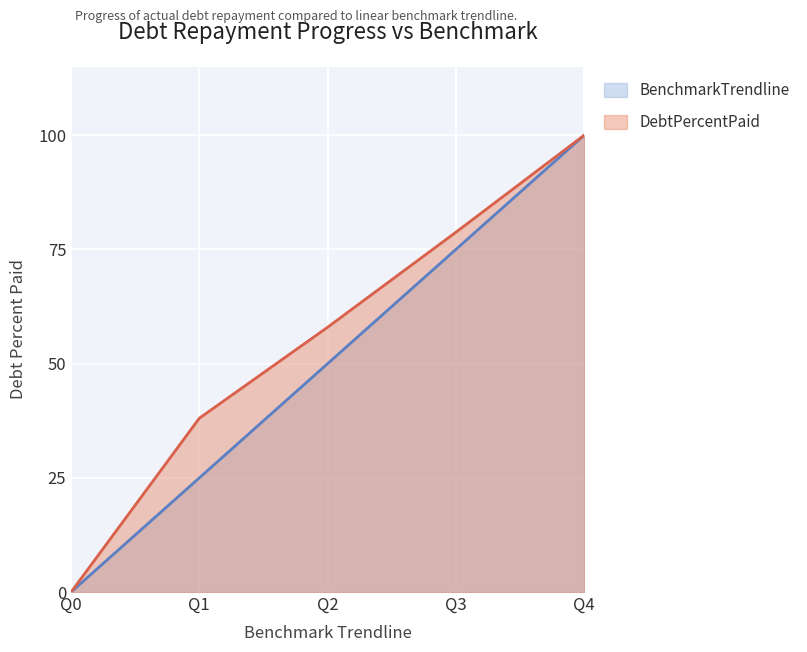

Is it true that BenchmarkTrendline equals 81.1 at Q2?

False